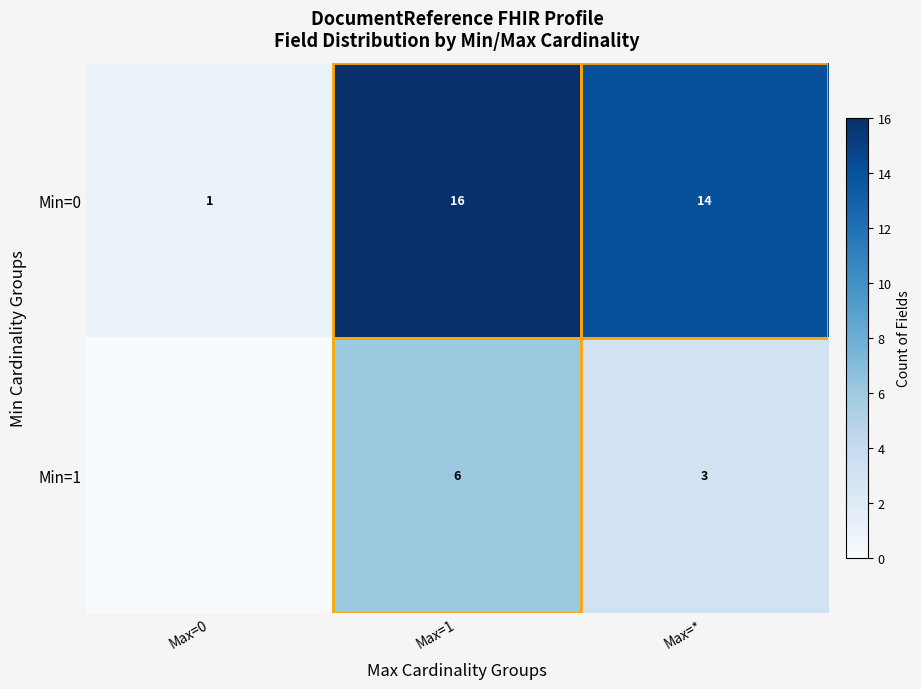

Count the number of categories in the chart.

3